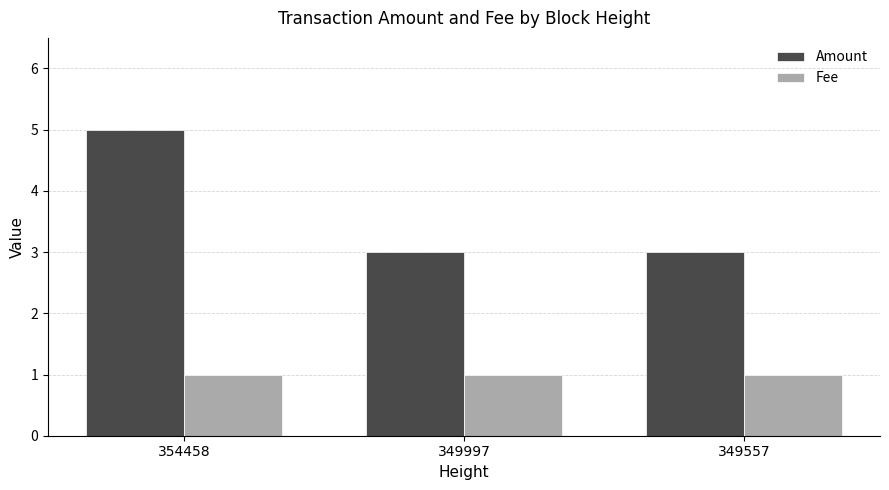

Rank the series by their average value, from highest to lowest.

Amount, Fee